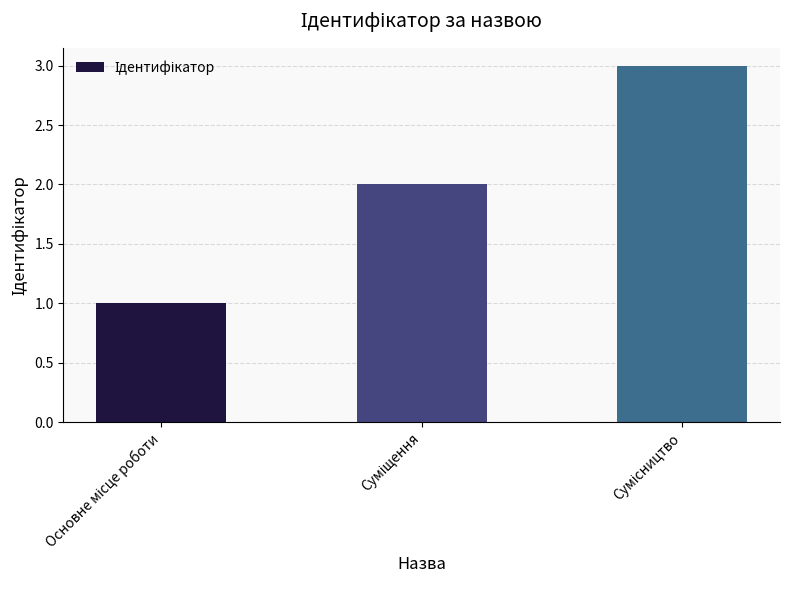

Reading left to right, extract all data points from this chart.

1	2	3